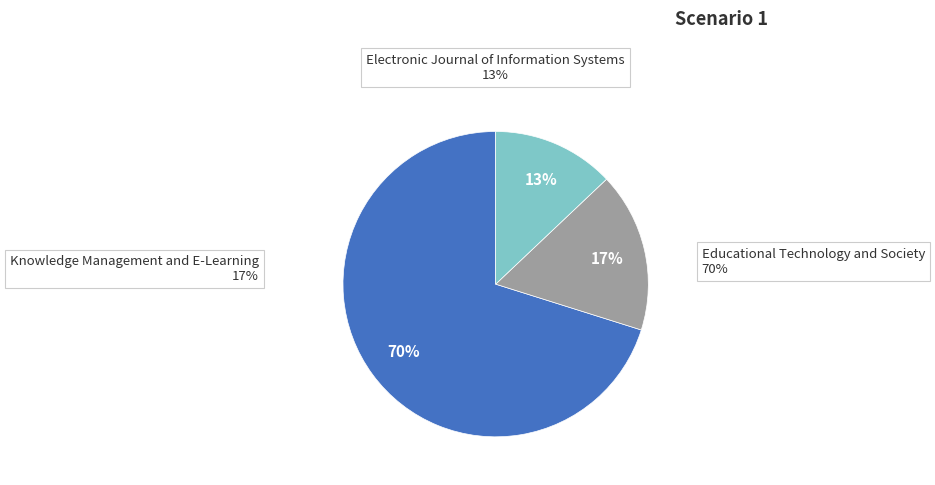

How many segments does this pie chart have?

3